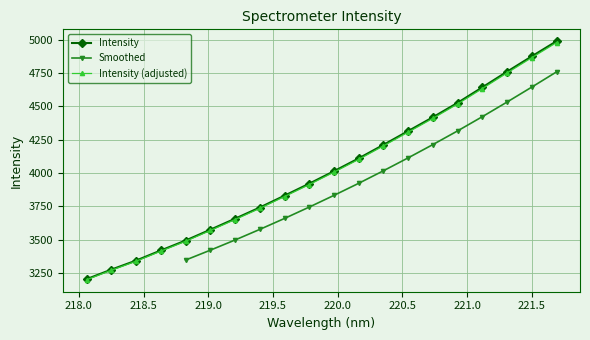

Reading right to left, list all the values displayed in this chart.

4987.6	4874.5	4759.4	4642.2	4526.3	4418.1	4314.5	4211.2	4109.9	4013.8	3920.4	3830.5	3741.6	3657.7	3575.3	3494.0	3419.8	3344.0	3276.3	3204.7